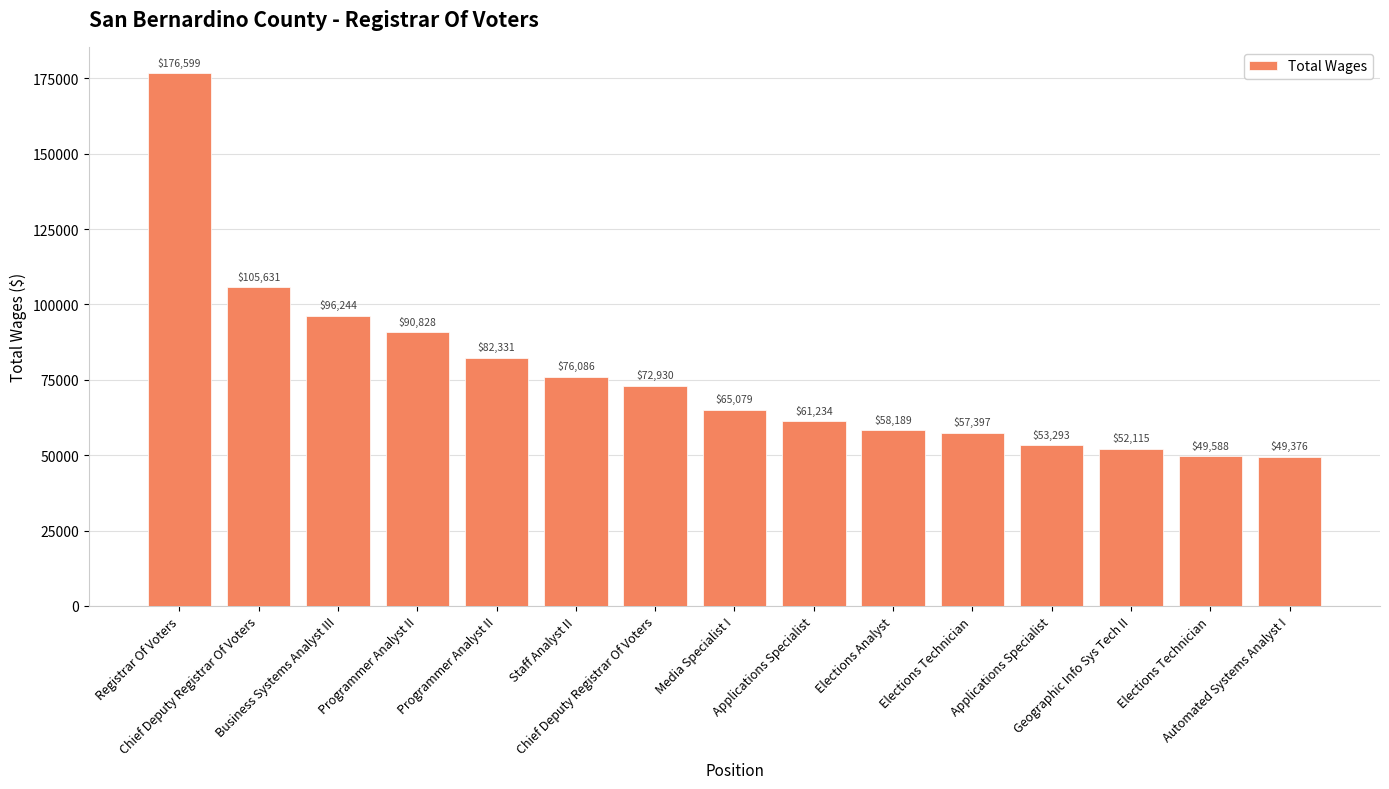

True or false: the data shows 52115 at Geographic Info Sys Tech II.

True